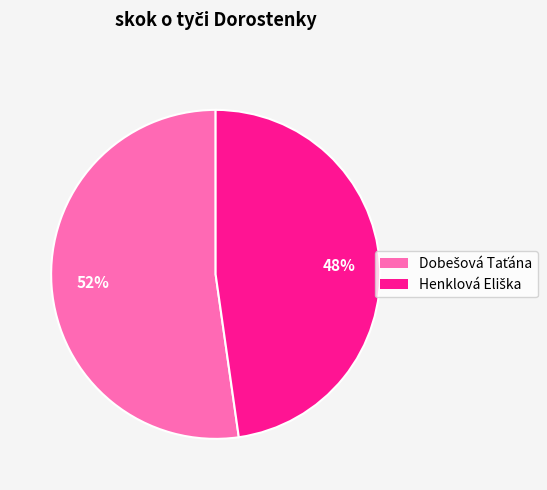

Is there any slice that represents more than half of the pie?

Yes